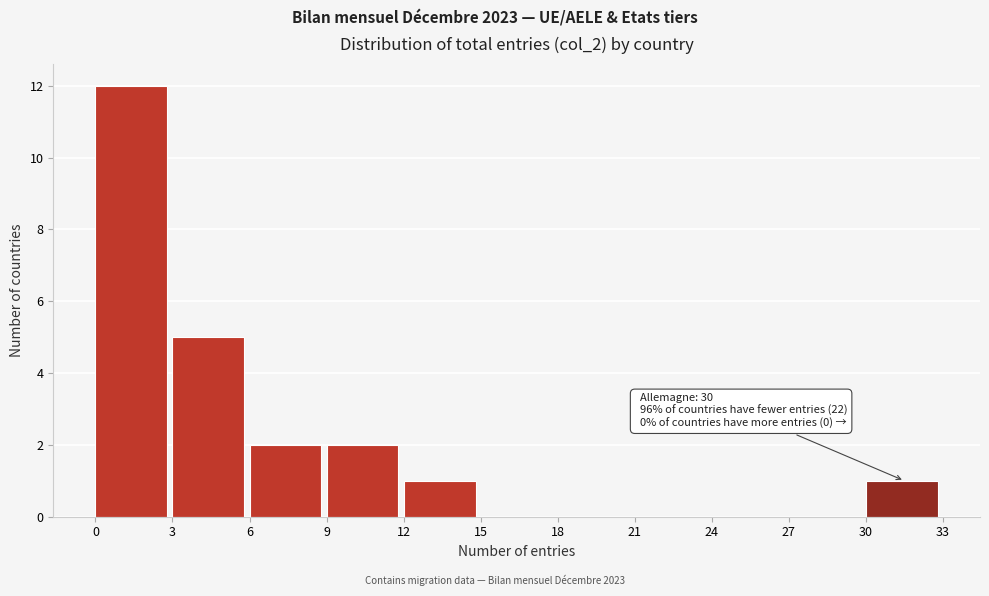

Which range on the x-axis has the tallest bar?

0 to 3